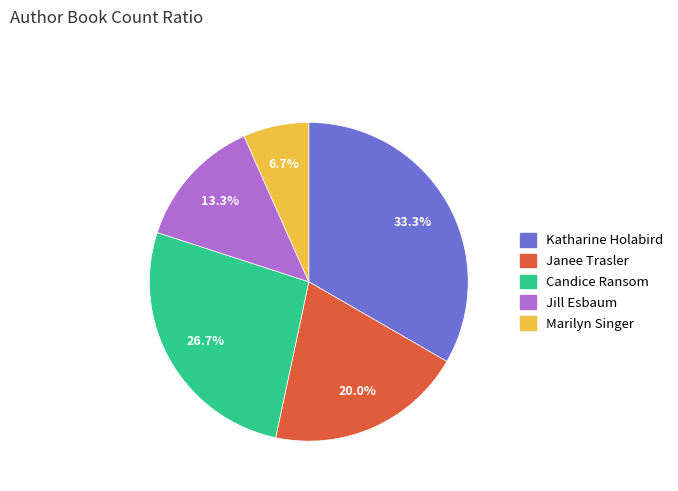

Does any single category account for the majority?

No